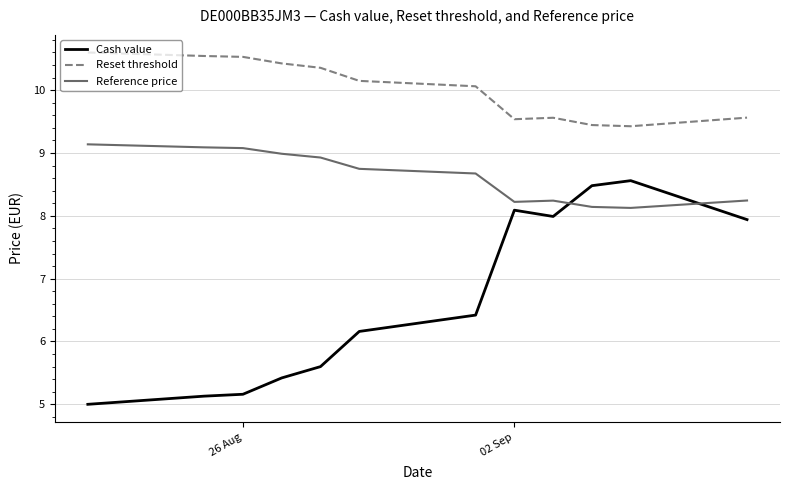

True or false: Reference price and Reset threshold intersect in this chart.

False